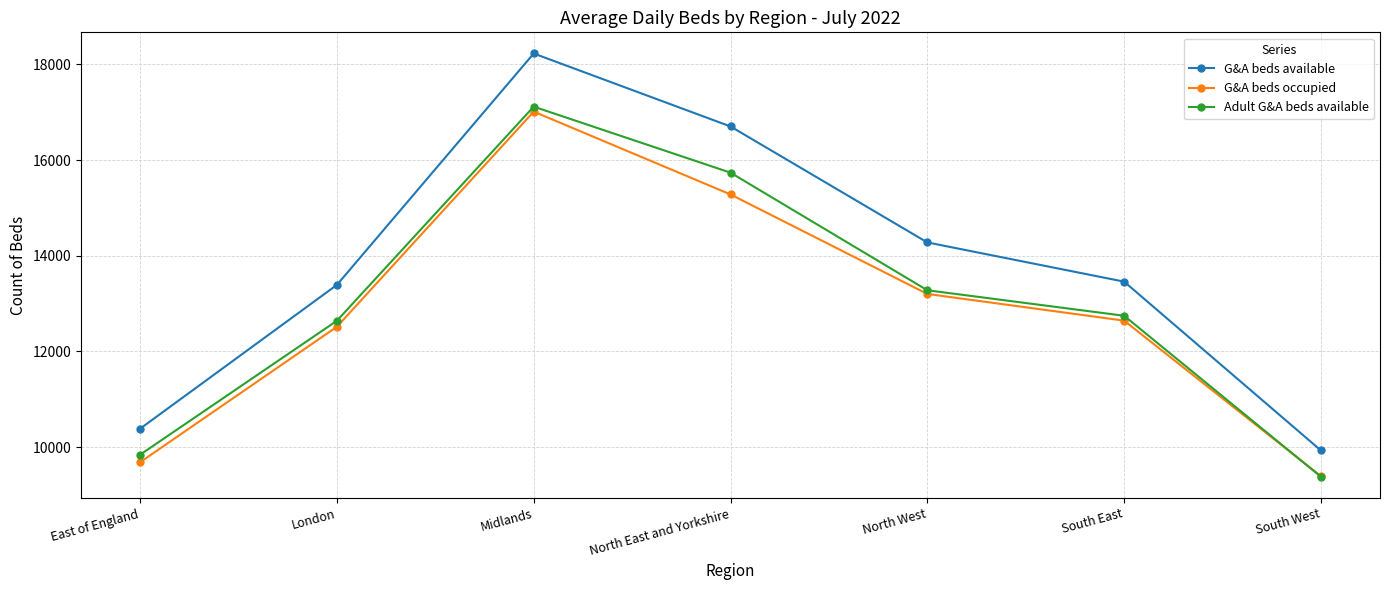

Reading right to left, list all the values displayed in this chart.

G&A beds available: South West=9930	South East=13459	North West=14279	North East and Yorkshire=16703	Midlands=18228	London=13391	East of England=10385
G&A beds occupied: South West=9392	South East=12644	North West=13202	North East and Yorkshire=15282	Midlands=17013	London=12516	East of England=9684
Adult G&A beds available: South West=9380	South East=12746	North West=13279	North East and Yorkshire=15737	Midlands=17117	London=12641	East of England=9841